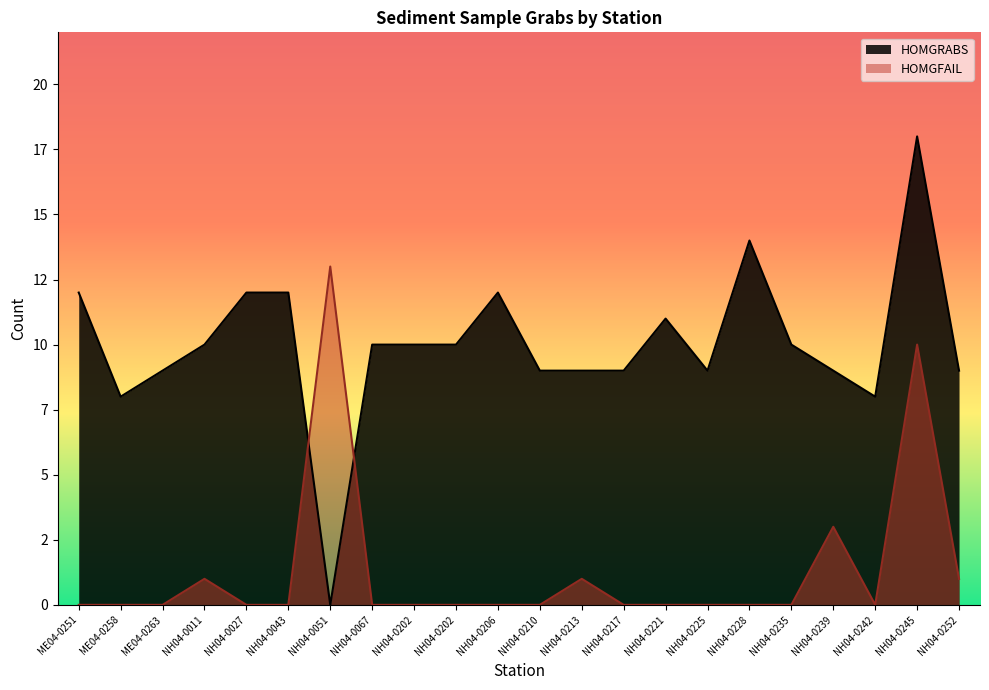

What is the total value across all series at NH04-0051?

13